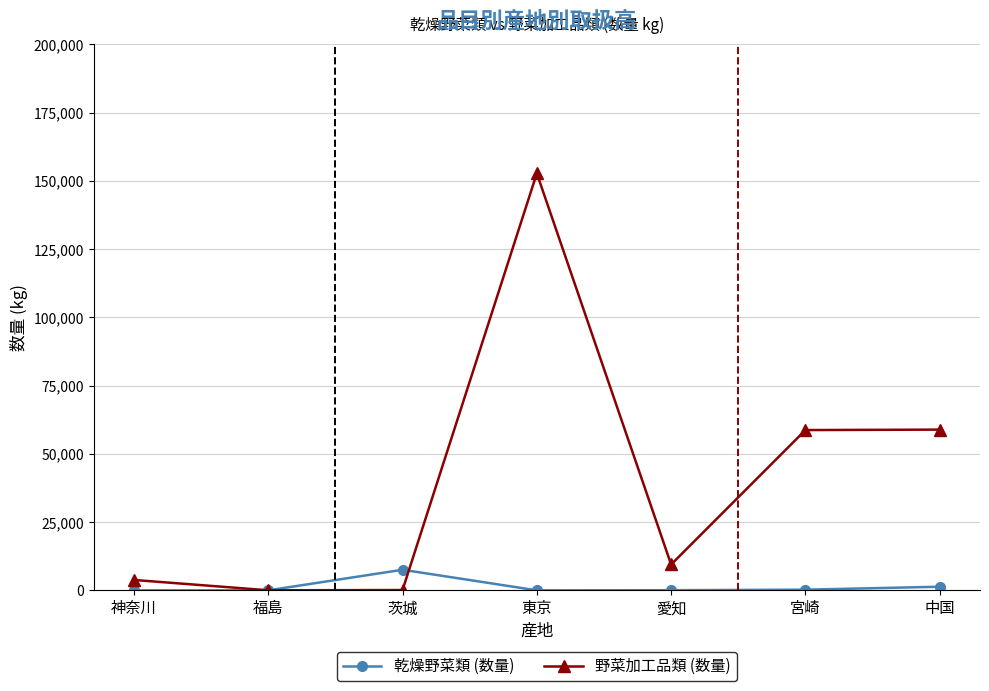

True or false: 乾燥野菜類 (数量) and 野菜加工品類 (数量) intersect in this chart.

True